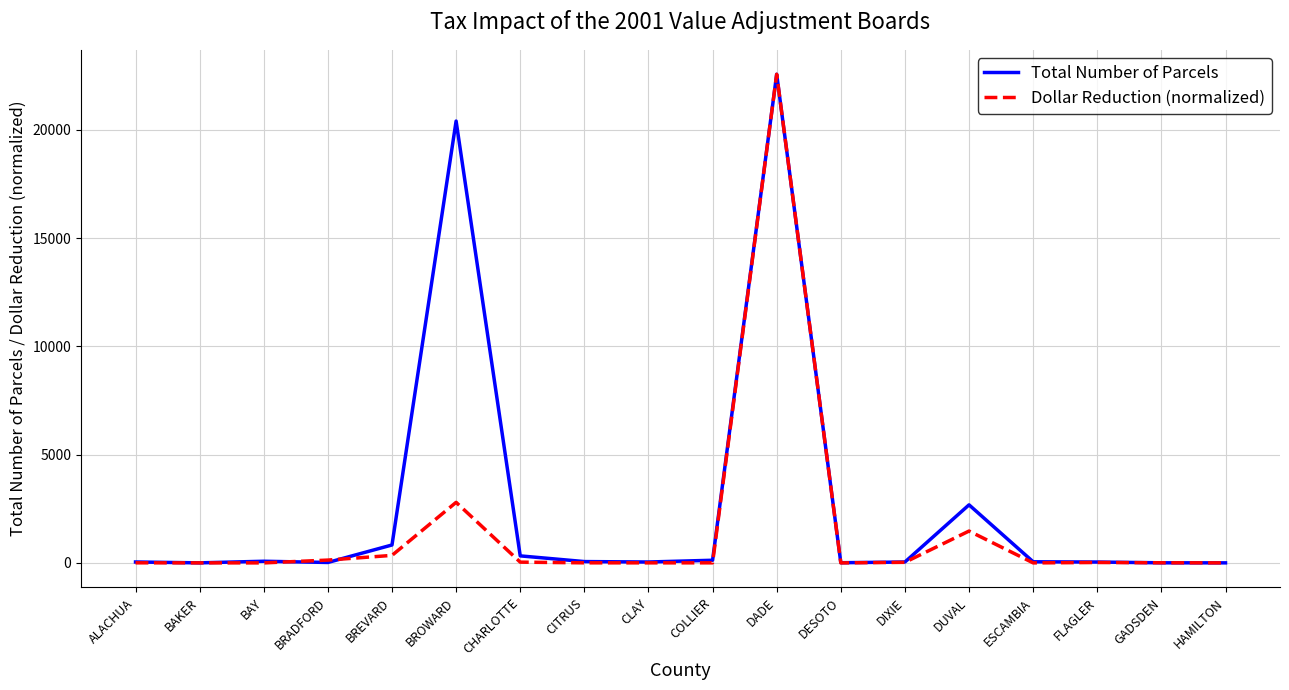

What is the spread (max minus min) of values at ALACHUA?

38.6